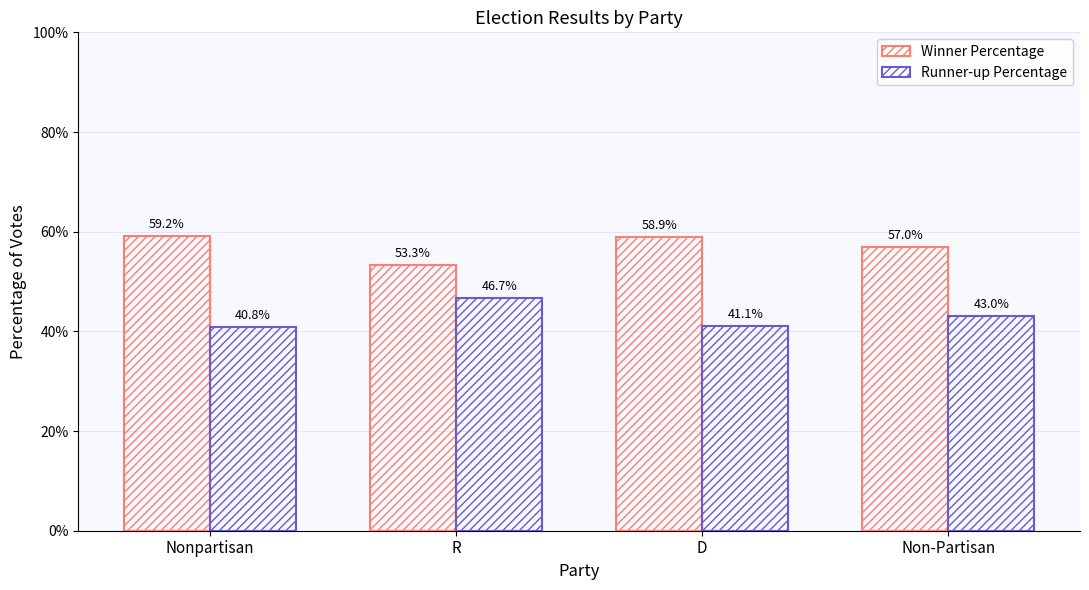

Which series has the largest total across all categories?

Winner Percentage